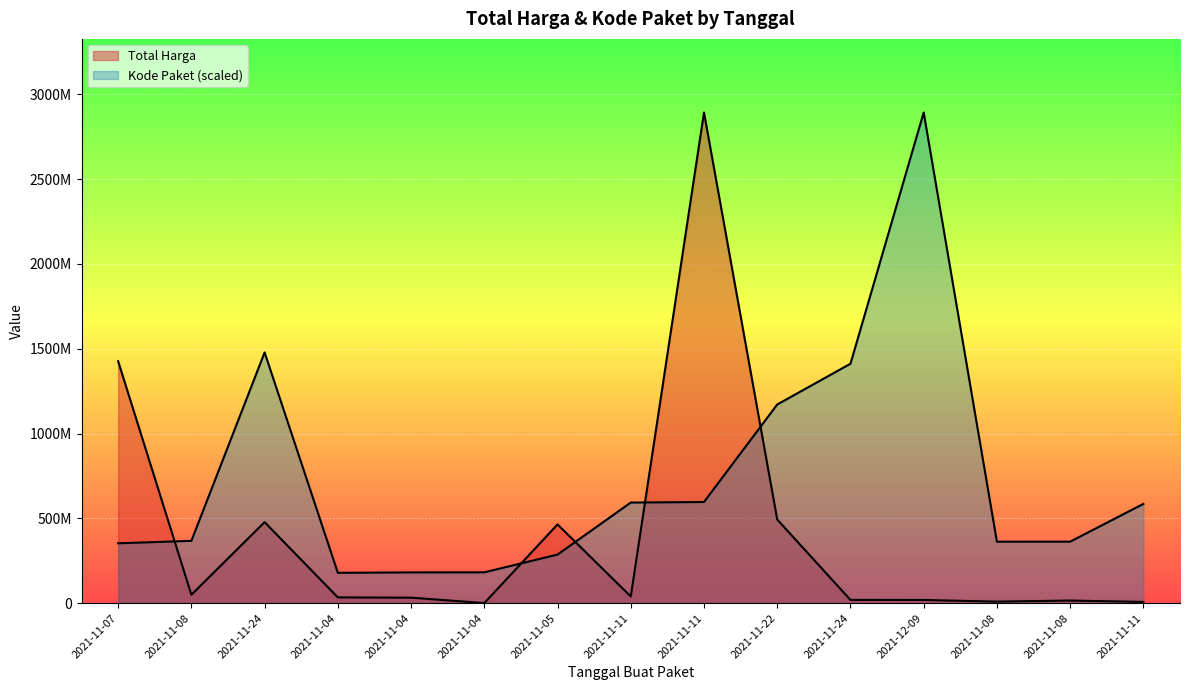

What value does the Total Harga series have at 2021-11-24?

19175000.0